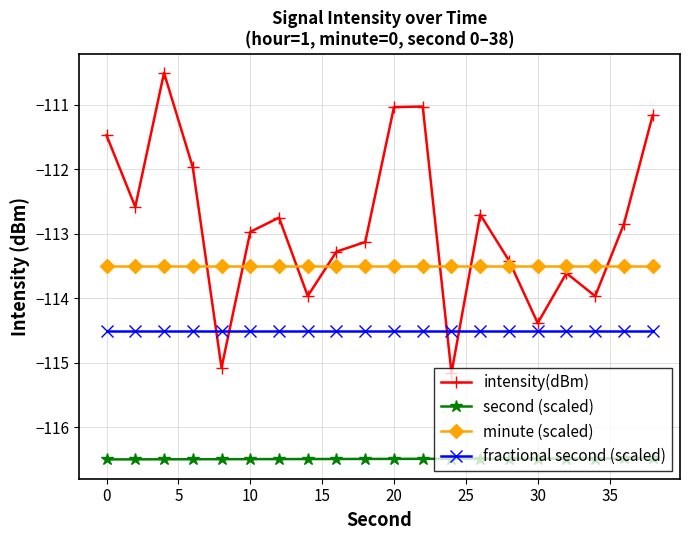

What is the sum of all minute (scaled) values?

-2270.0